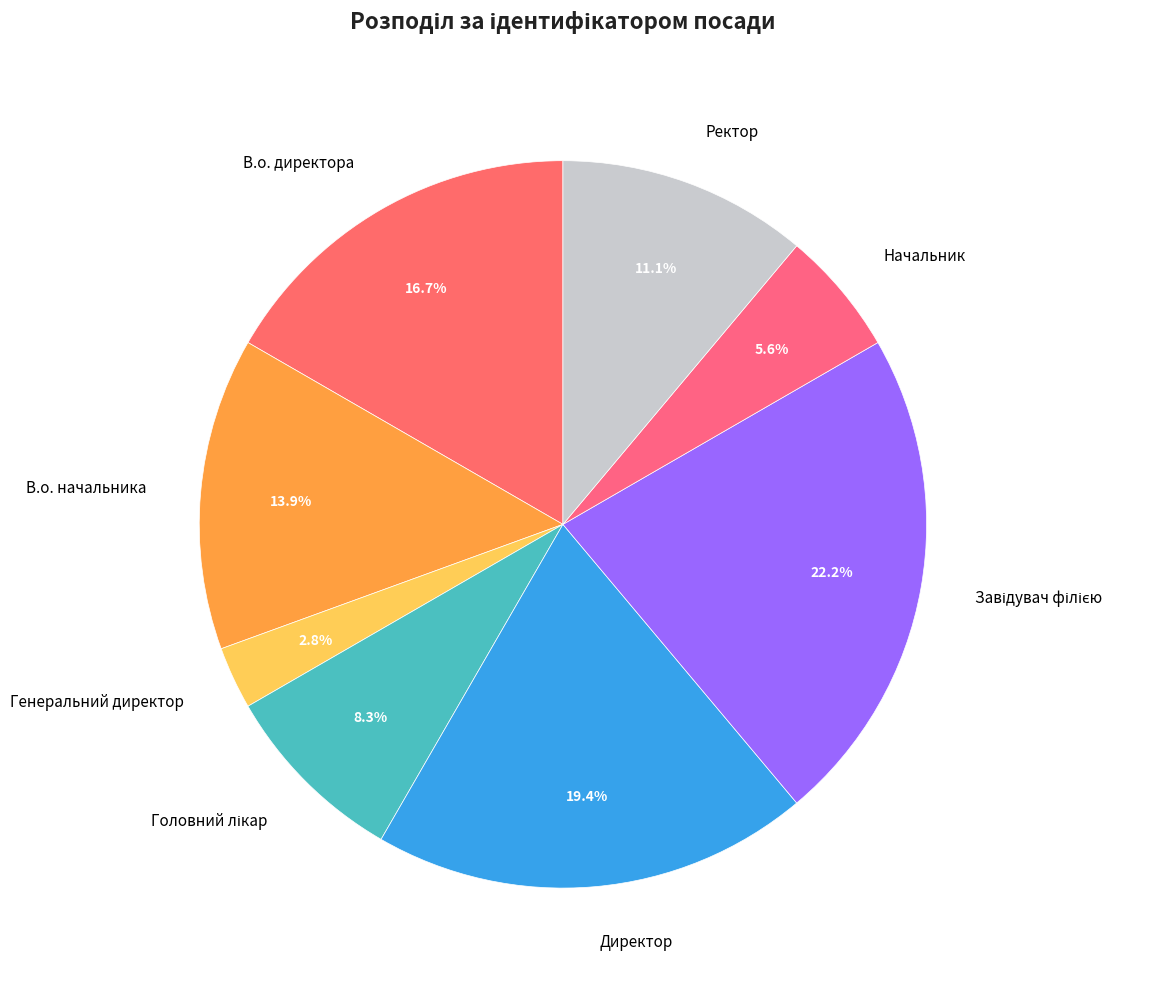

The Директор slice represents 19% of the pie. True or false?

True